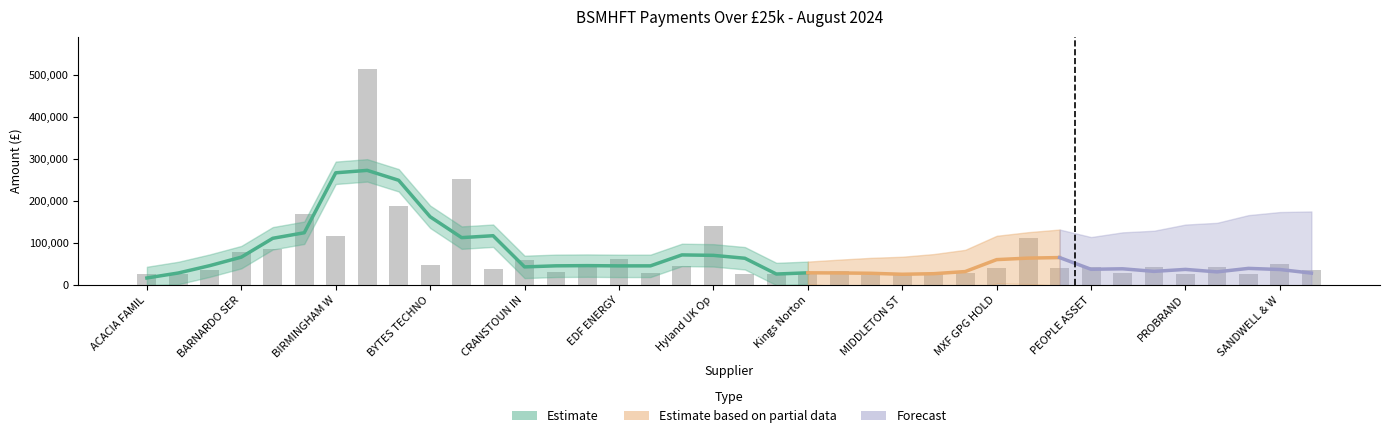

Reading right to left, transcribe all the data shown in this chart.

35178.2	50917.0	25748.8	43200.0	25920.0	43491.8	29078.0	44362.6	39924.0	112910.9	40515.2	29078.0	27456.0	25326.0	25046.6	34473.5	27667.5	26065.0	25730.0	140495.5	46811.9	28893.2	62230.4	46612.8	30721.0	60825.6	38972.2	253691.7	47174.1	188058.5	514750.0	118001.9	170661.2	86053.7	78347.1	35746.4	25520.2	25705.0